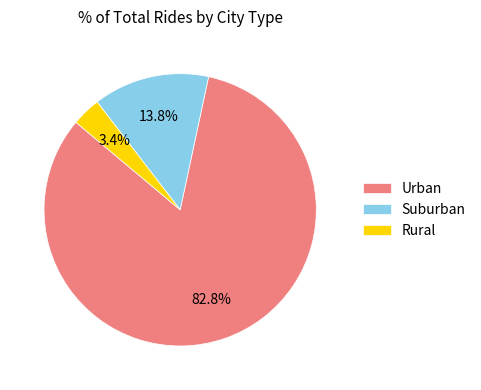

What is the total percentage of Suburban and Rural?

17.2%